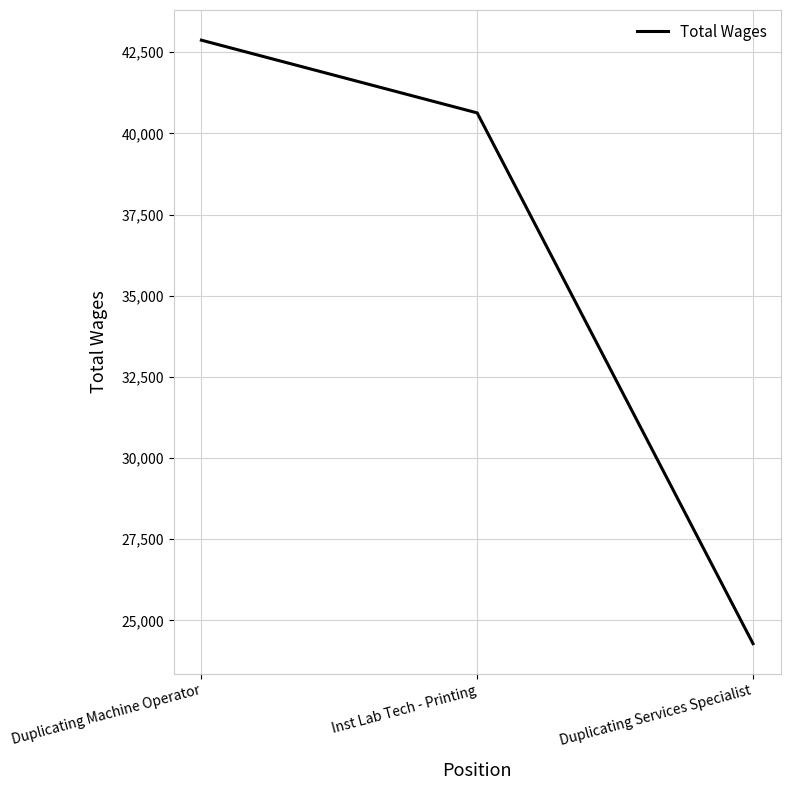

Which has a higher value, Duplicating Services Specialist or Inst Lab Tech - Printing?

Inst Lab Tech - Printing